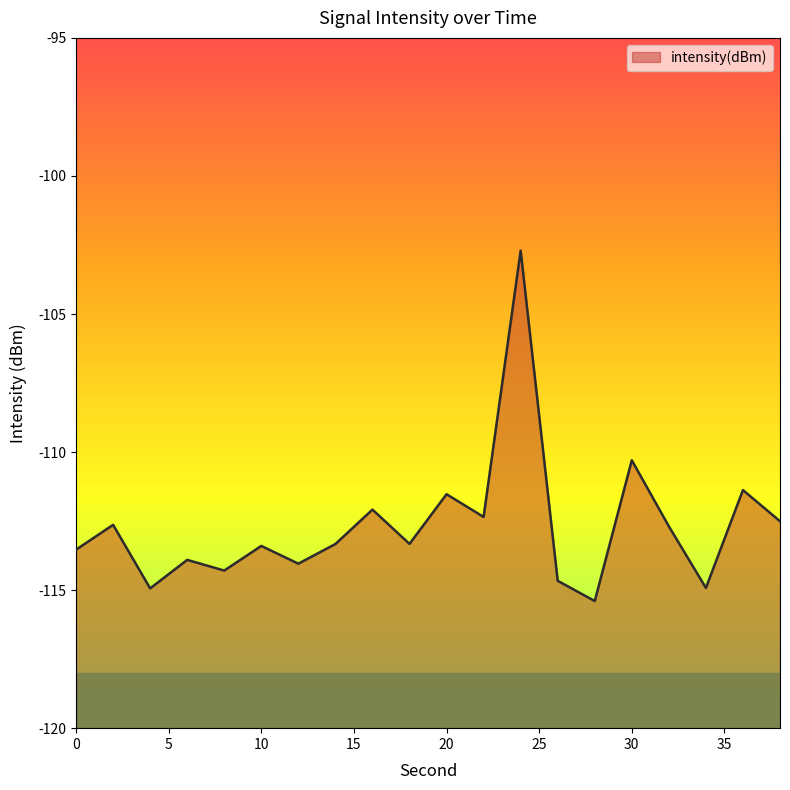

How many values exceed -113?

9